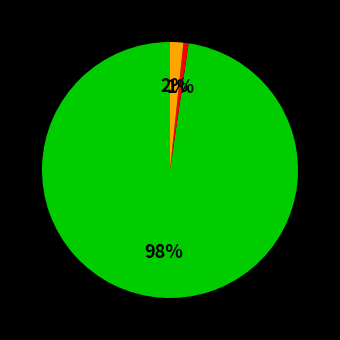

Is there a majority slice in this chart?

Yes